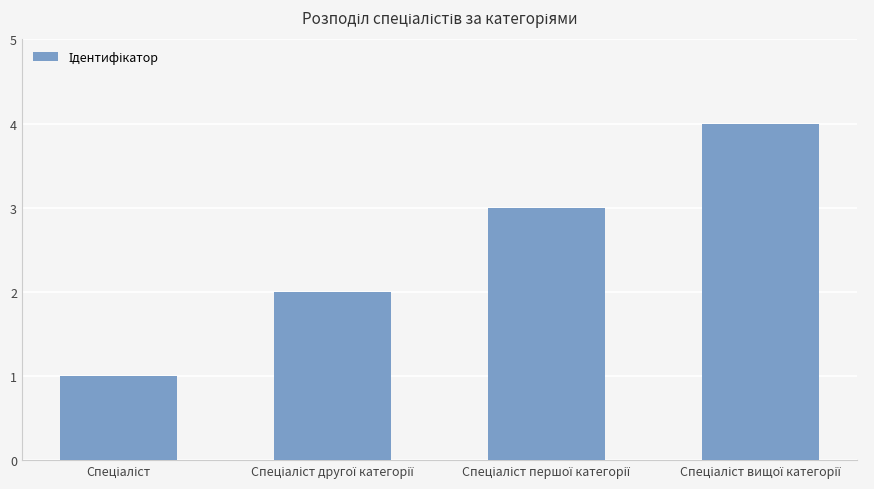

What is the difference between the maximum and minimum values?

3